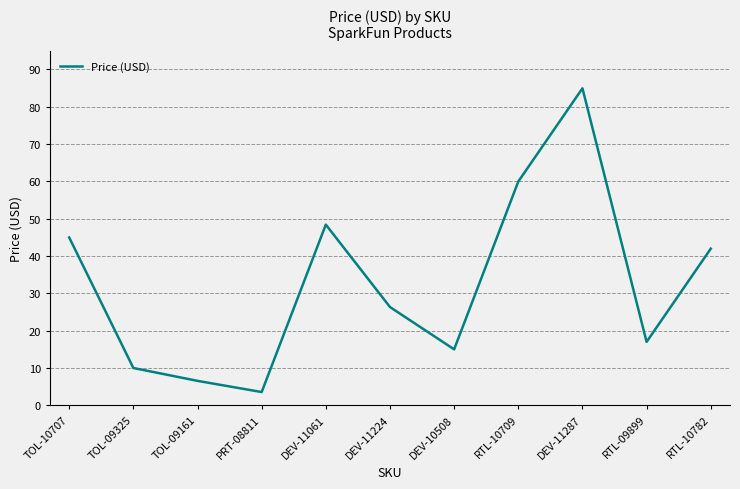

What is the ratio of the value at PRT-08811 to the value at DEV-11224?

0.1